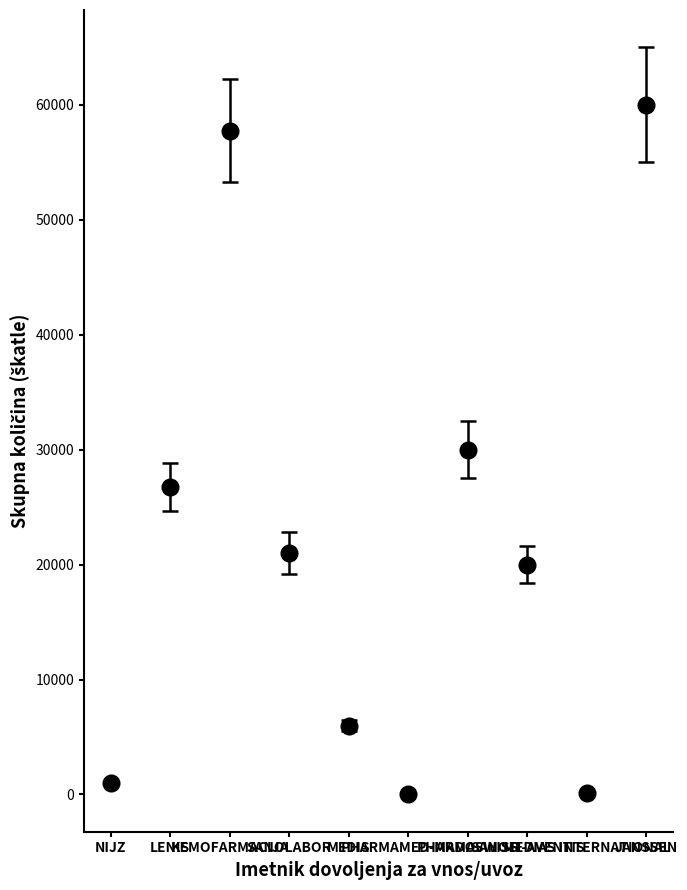

What is the maximum value shown in the chart?

60000